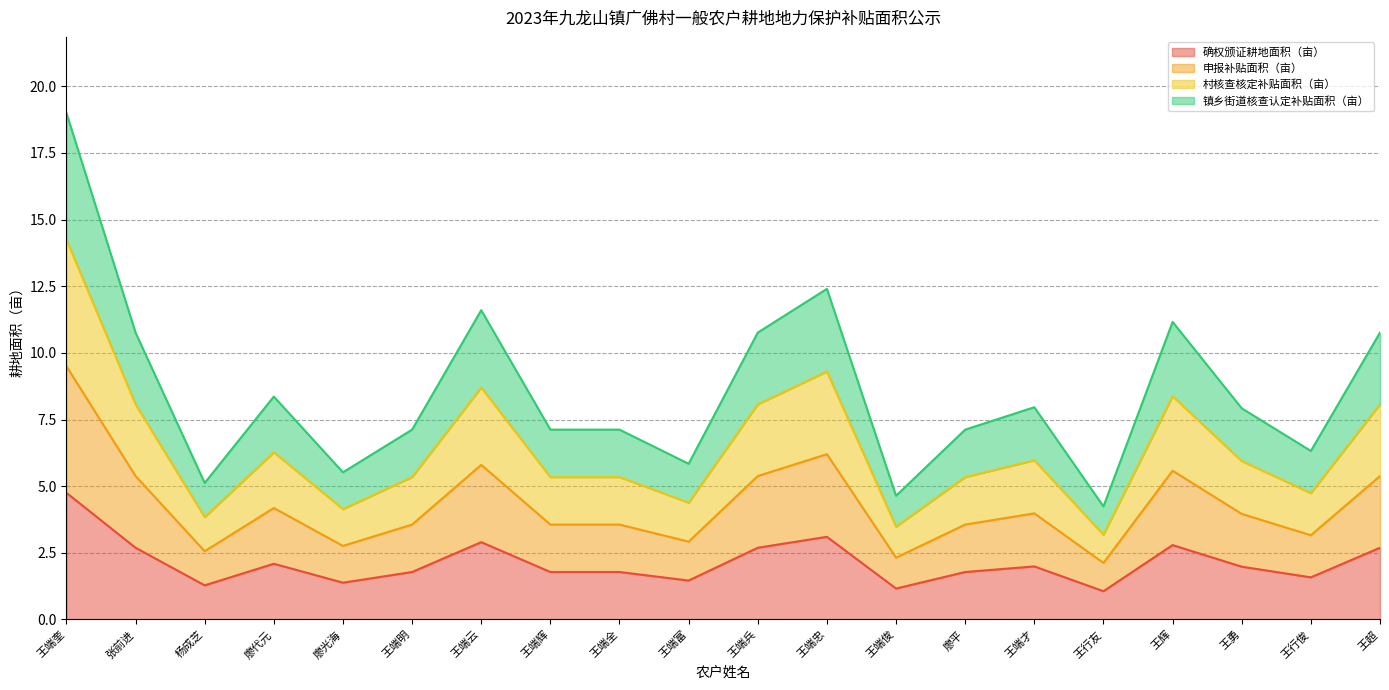

What is the sum of all 申报补贴面积（亩） values?

42.7